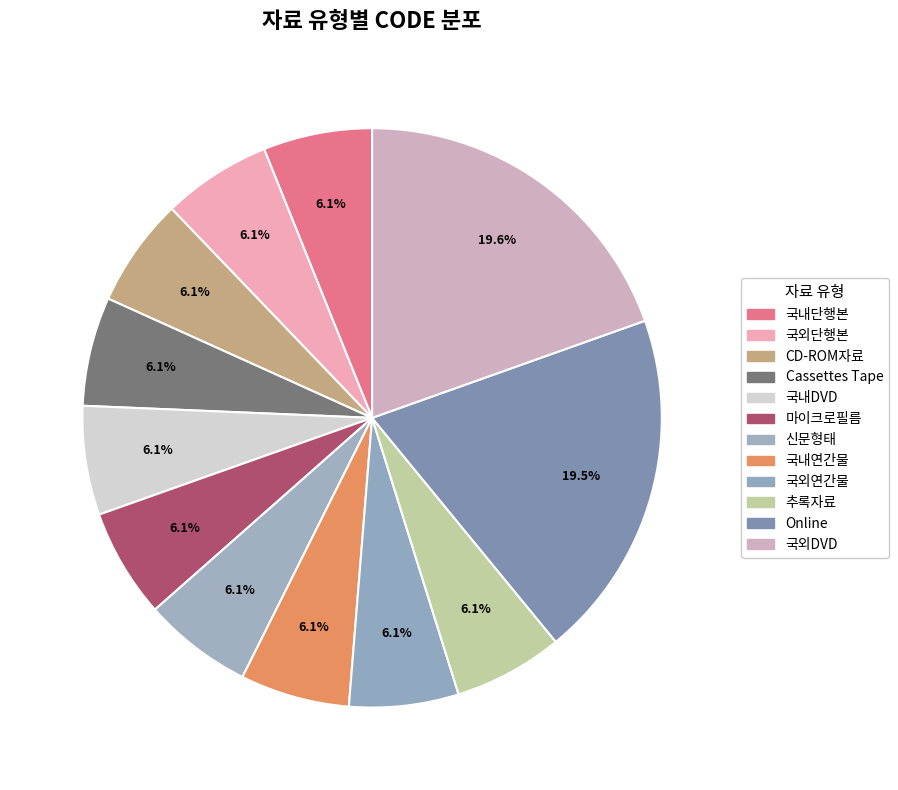

How many segments does this pie chart have?

12